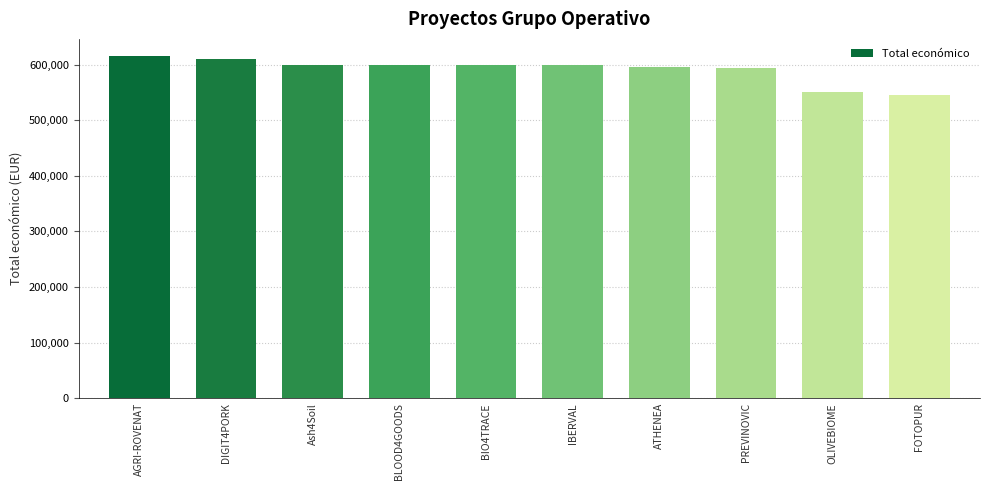

What is the average value?

590611